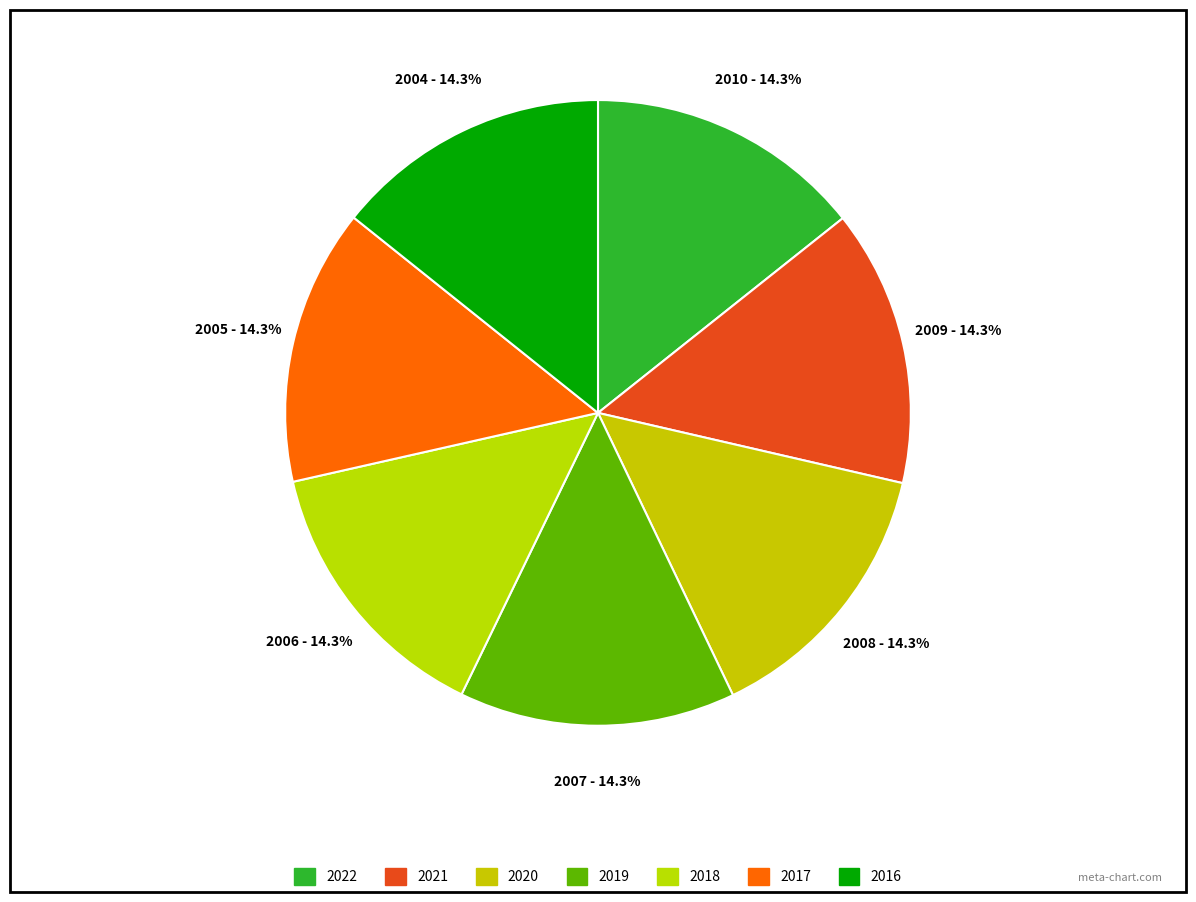

How many slices are in this pie chart?

7